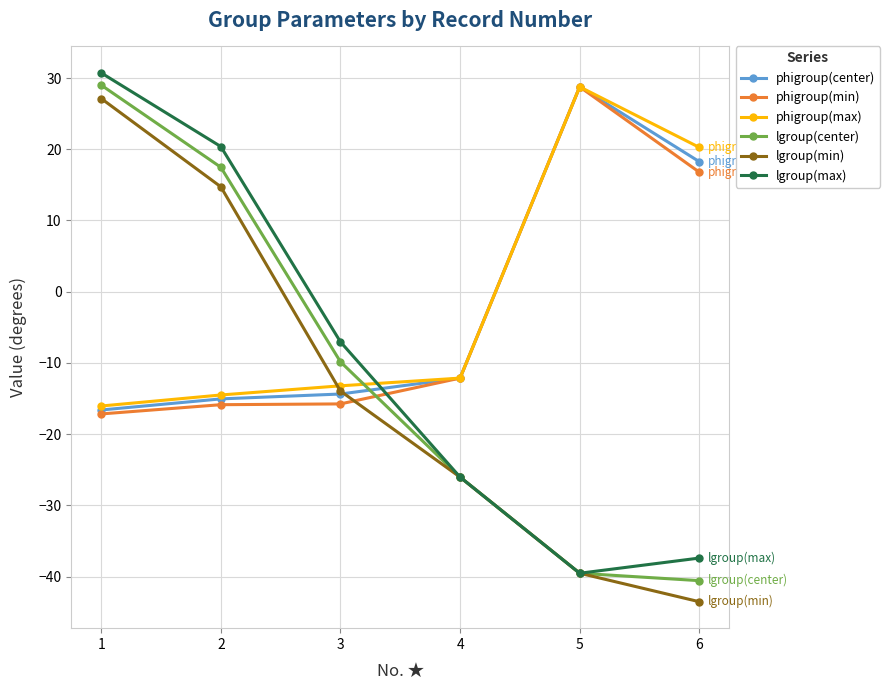

Read the phigroup(min) value at 3.

-15.8